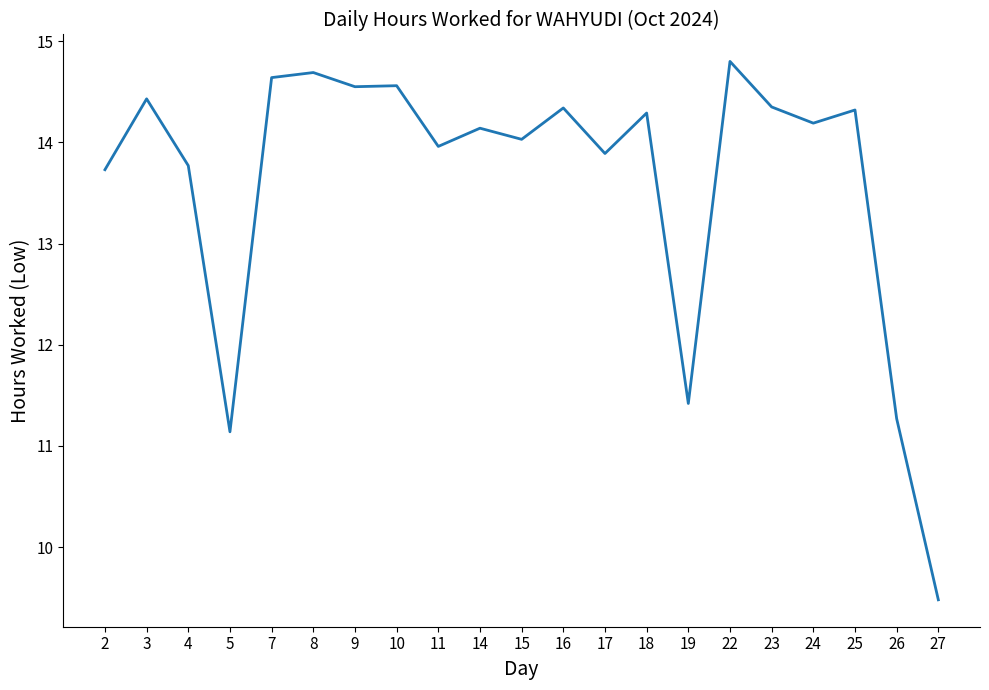

Is it true that the value at 15 is 14.0?

True